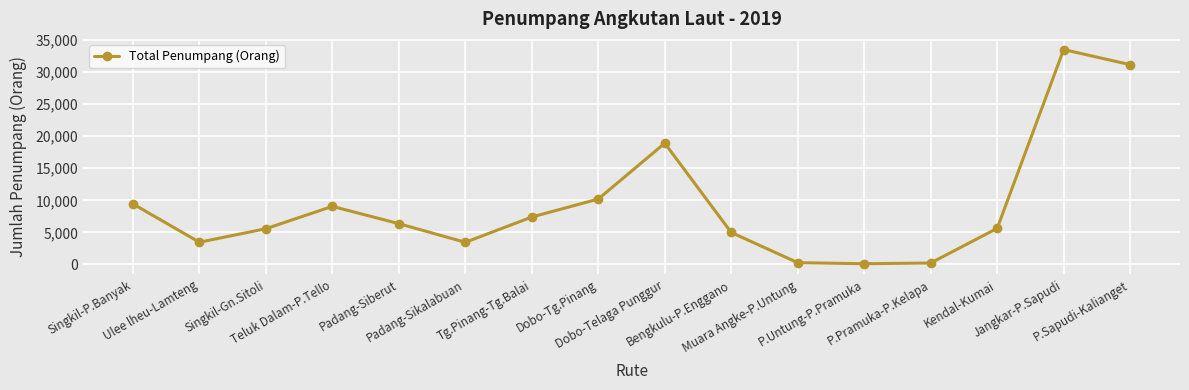

Does the chart display data point markers on the line(s)?

Yes